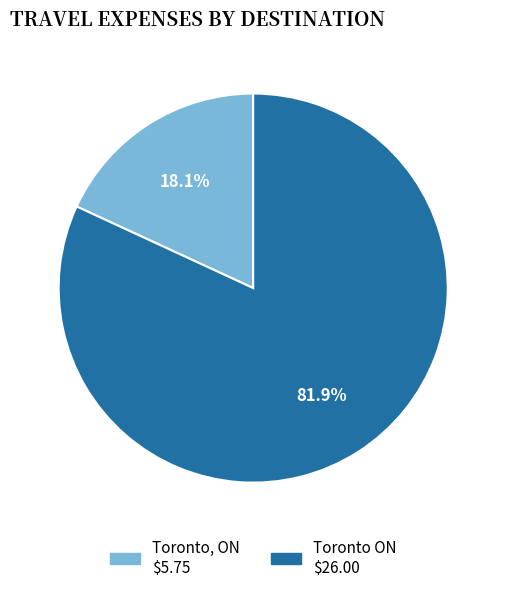

Rank the categories by value from lowest to highest.

Toronto, ON, Toronto ON